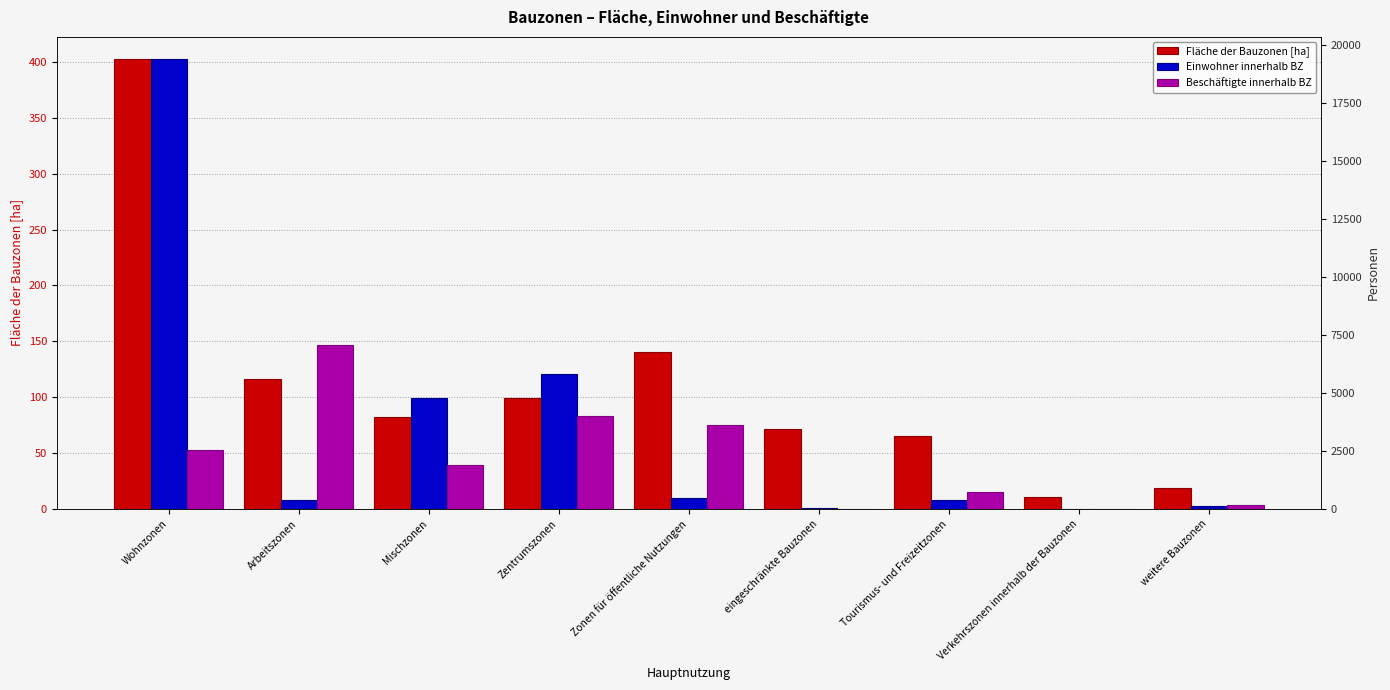

What value does the Einwohner innerhalb BZ series have at Arbeitszonen?

376.0